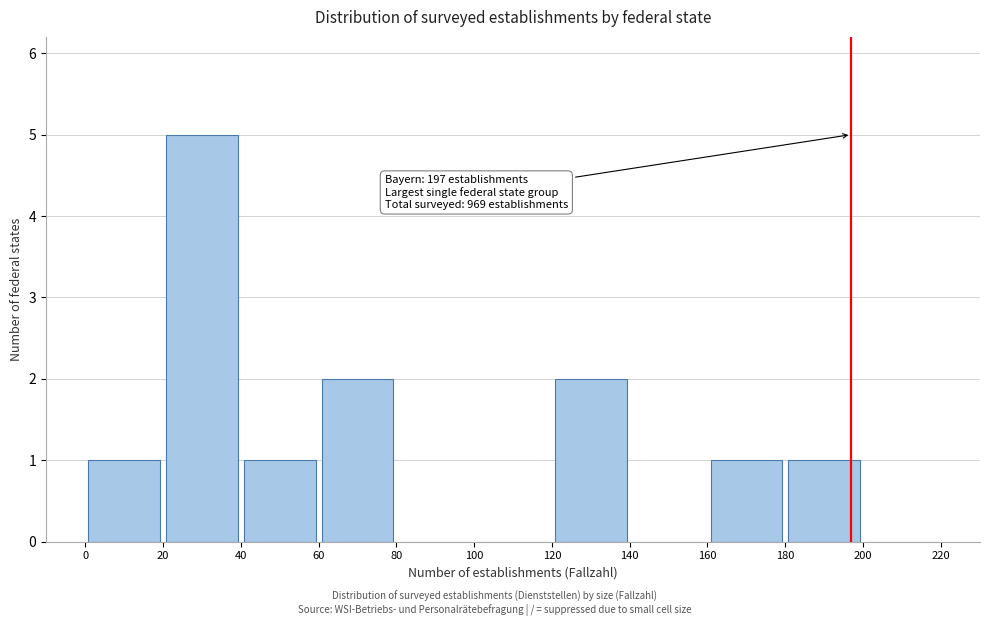

Over which range of the x-axis is the bar tallest?

20 to 40